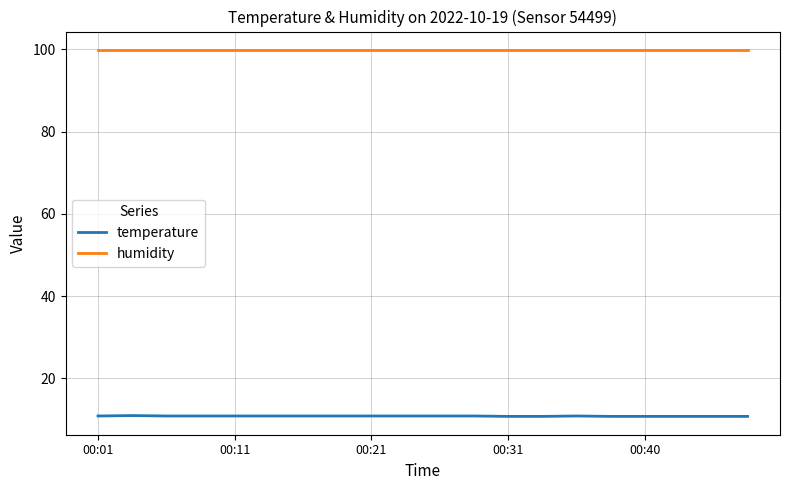

What is the highest value of the humidity series?

99.9